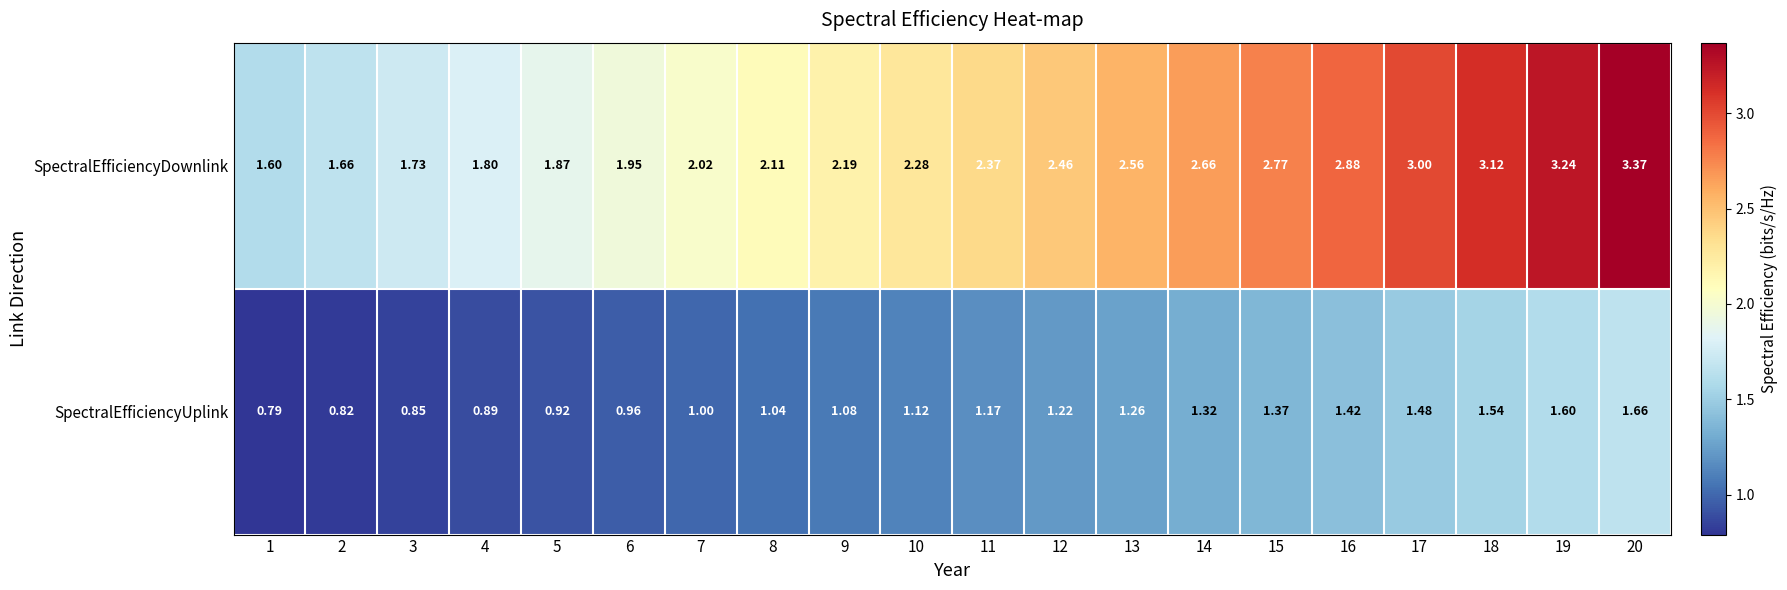

Rank the series at 5 from lowest to highest value.

SpectralEfficiencyUplink, SpectralEfficiencyDownlink